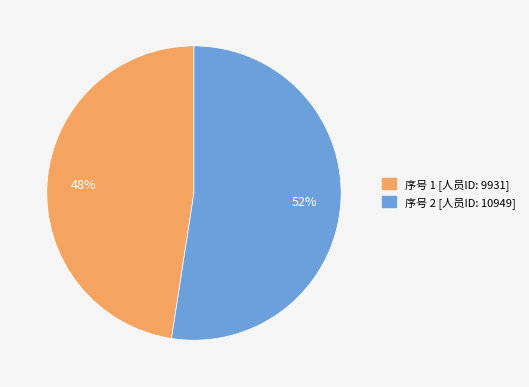

To the nearest percent, what is the average slice percentage?

50%